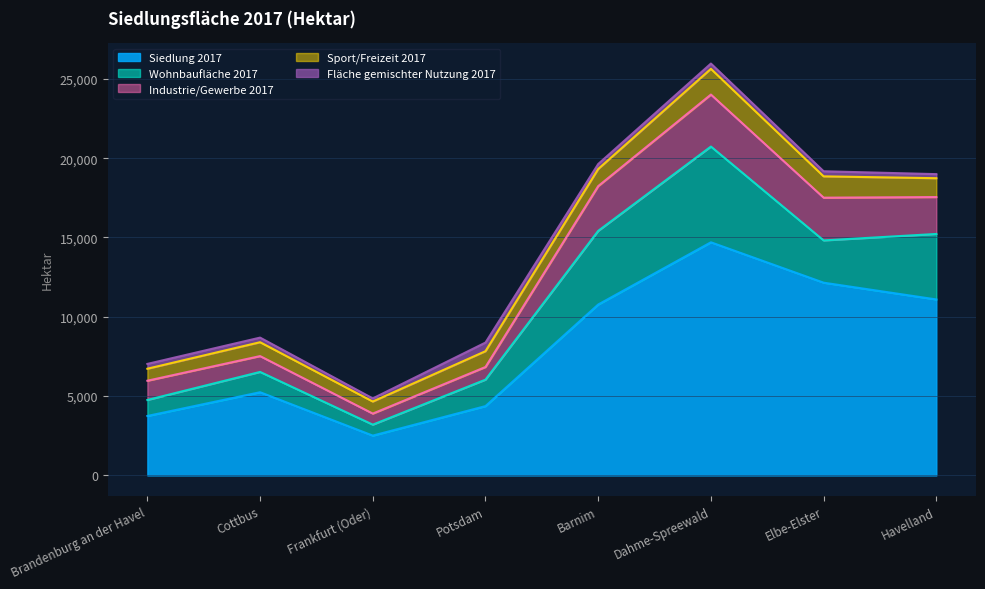

Reading left to right, what are all the values shown in this chart?

Siedlung 2017: 3748	5245	2510	4370	10775	14698	12152	11094
Wohnbaufläche 2017: 1008	1280	691	1668	4643	6036	2664	4129
Industrie/Gewerbe 2017: 1214	998	697	798	2822	3278	2695	2327
Sport/Freizeit 2017: 756	875	760	996	1079	1621	1344	1188
Fläche gemischter Nutzung 2017: 304	290	197	544	314	334	321	257